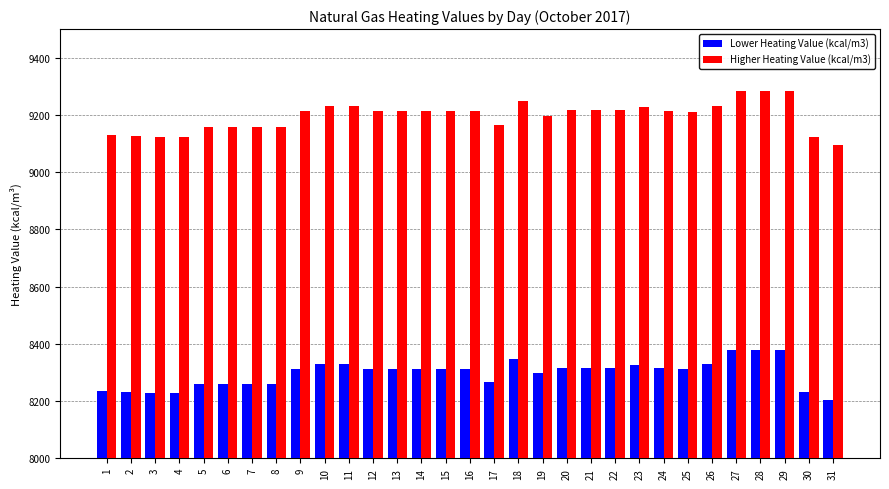

Rank the series at 17 from lowest to highest value.

Lower Heating Value (kcal/m3), Higher Heating Value (kcal/m3)